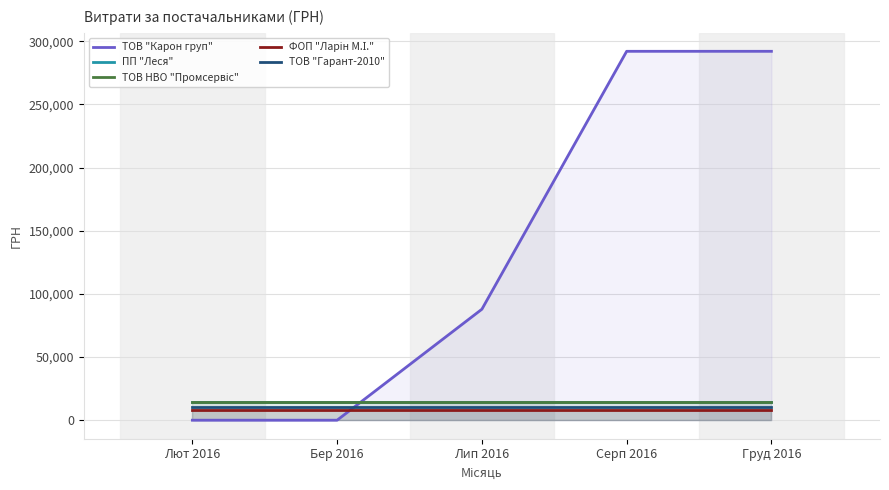

What position from the right is Серп 2016?

2